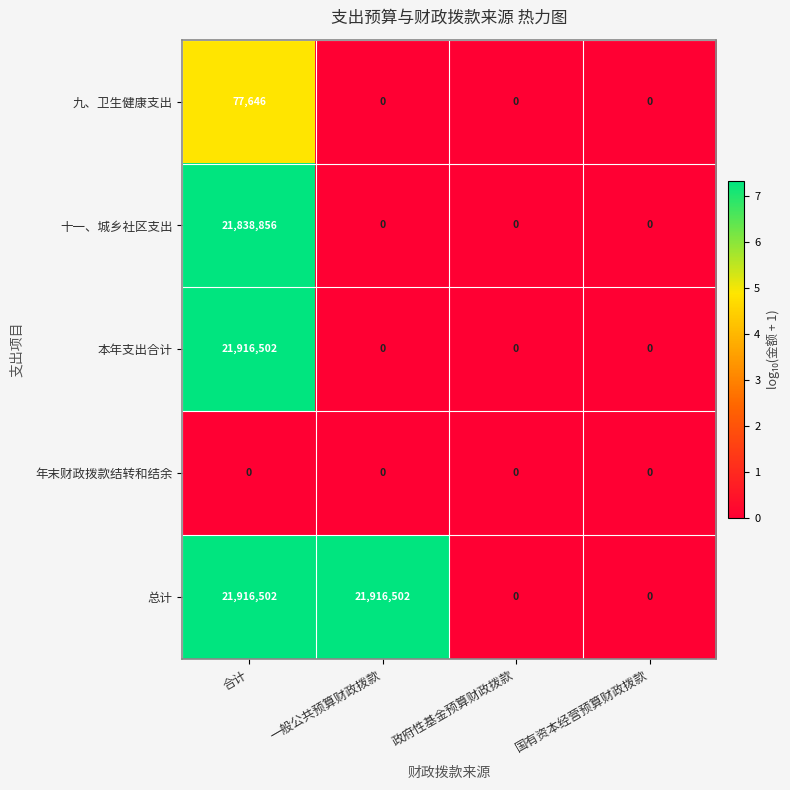

At which category is the sum across all series the highest?

合计